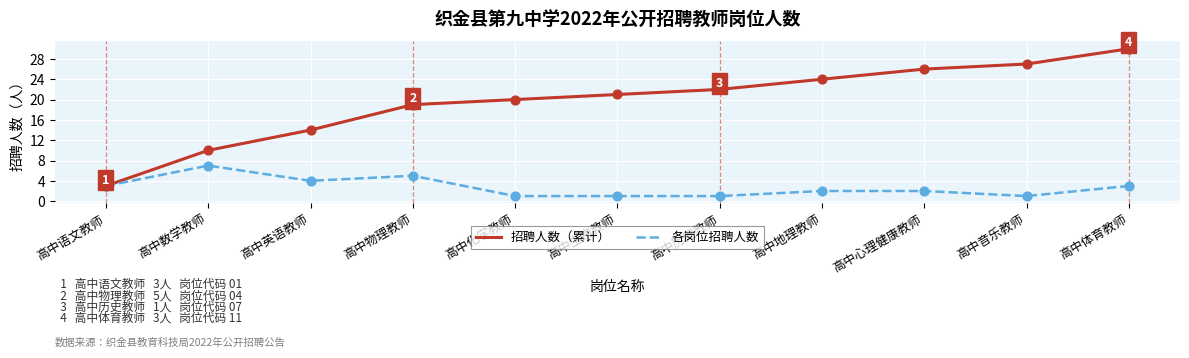

What are all the series names shown in the legend?

招聘人数（累计）, 各岗位招聘人数